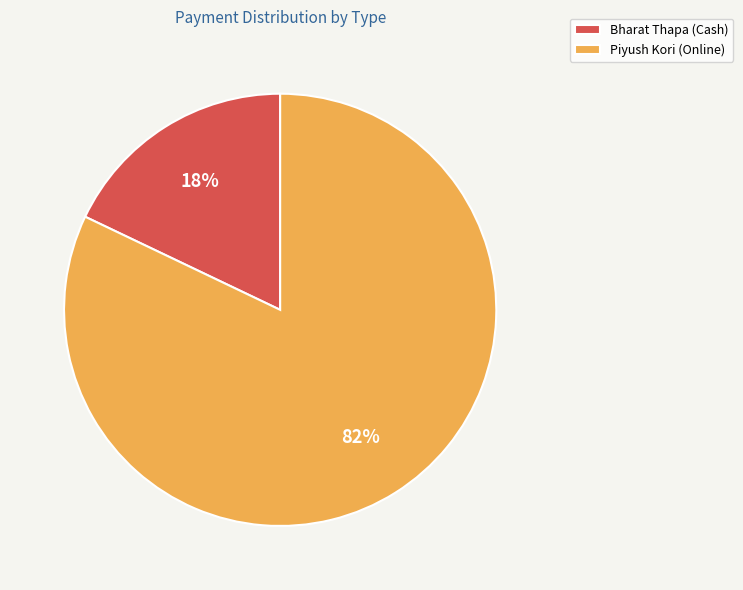

What is the largest slice in the pie chart?

Piyush Kori (Online)